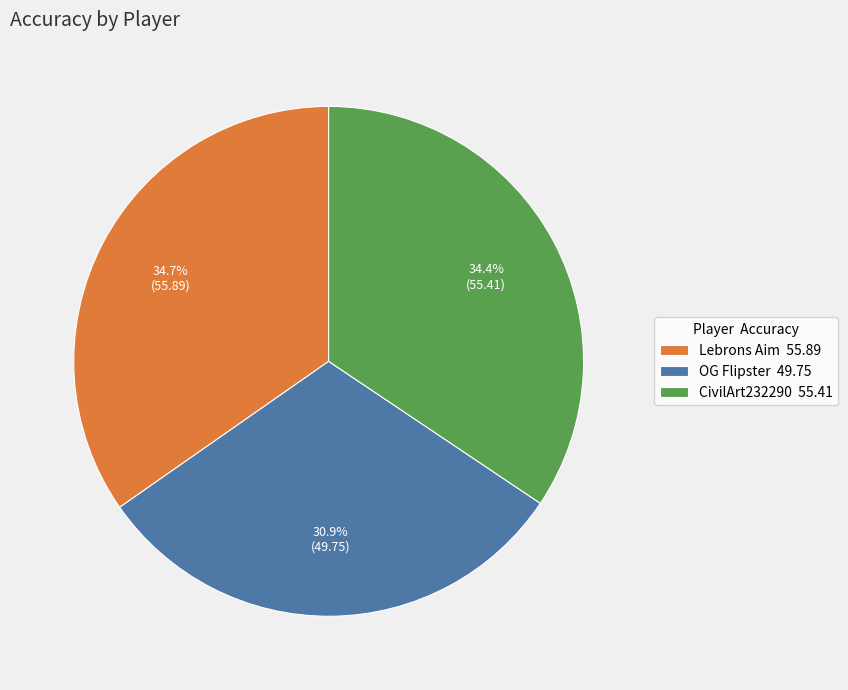

Is there a majority slice in this chart?

No